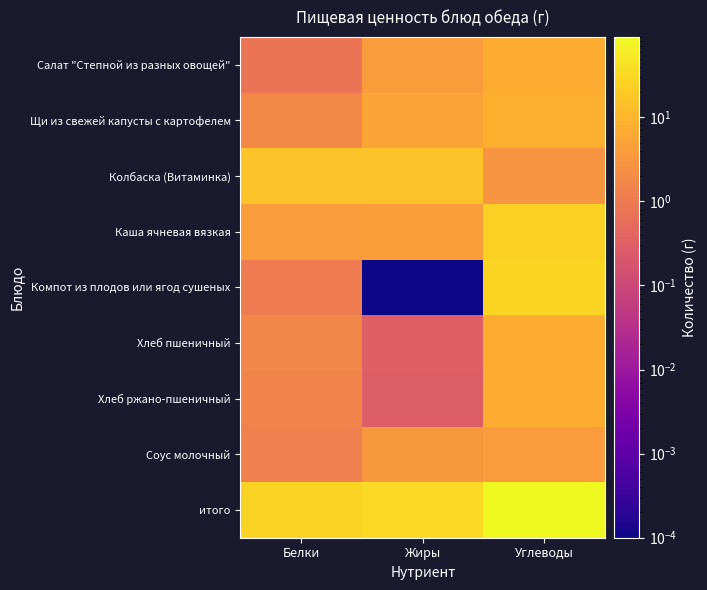

List the series in order of their peak value, highest first.

итого, Компот из плодов или ягод сушеных, Каша ячневая вязкая, Колбаска (Витаминка), Щи из свежей капусты с картофелем, Хлеб ржано-пшеничный, Салат "Степной из разных овощей", Хлеб пшеничный, Соус молочный